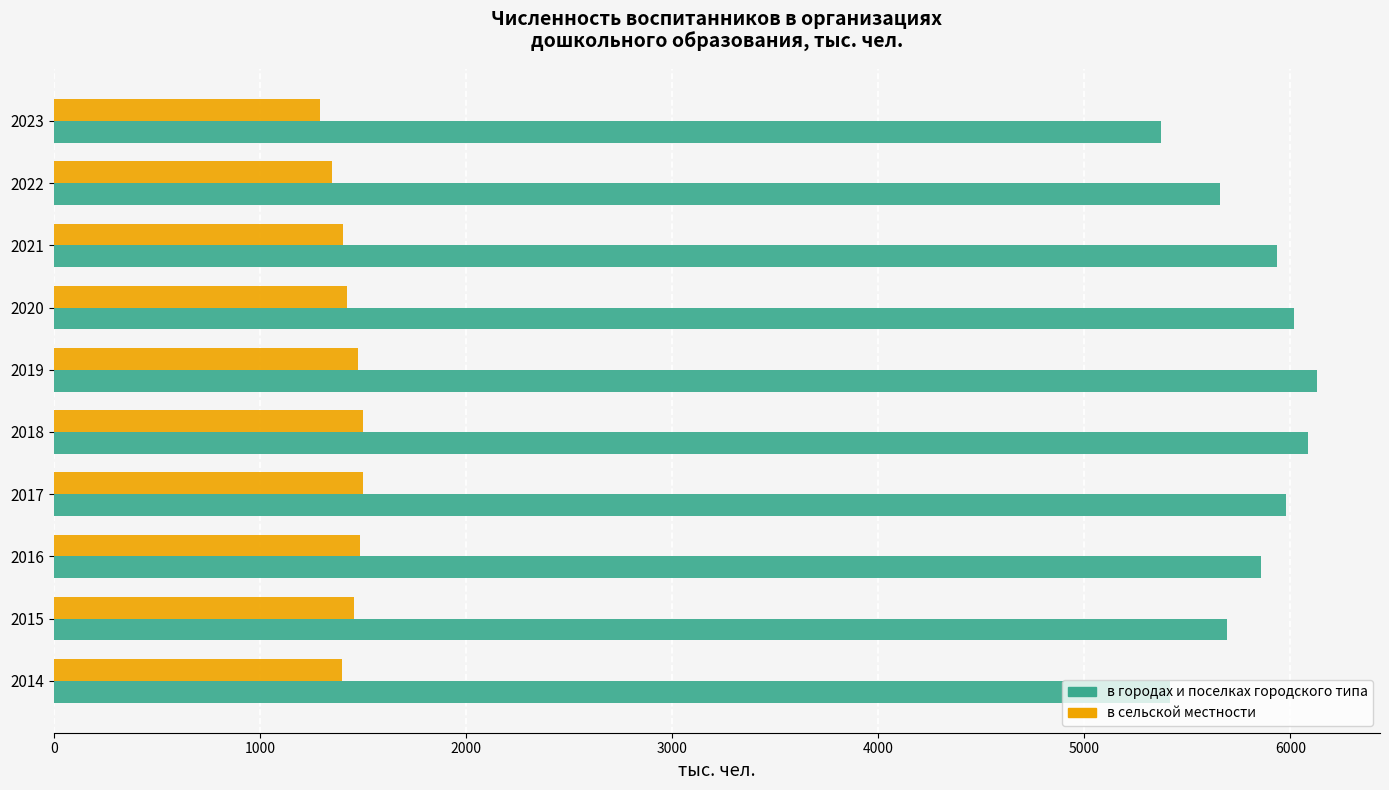

Where is в городах и поселках городского типа nearest to the value 5749?

2015